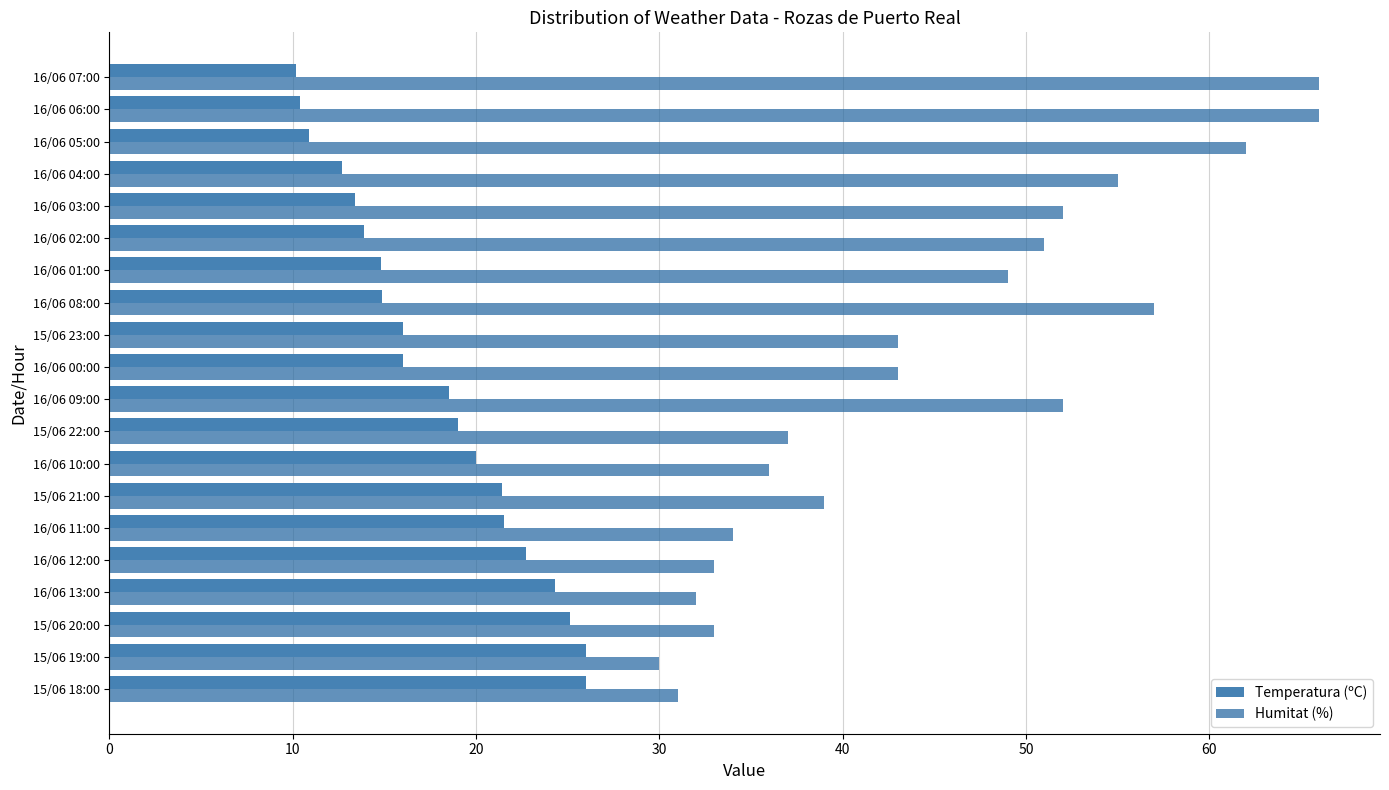

How many data points in Temperatura (ºC) are above 18?

10